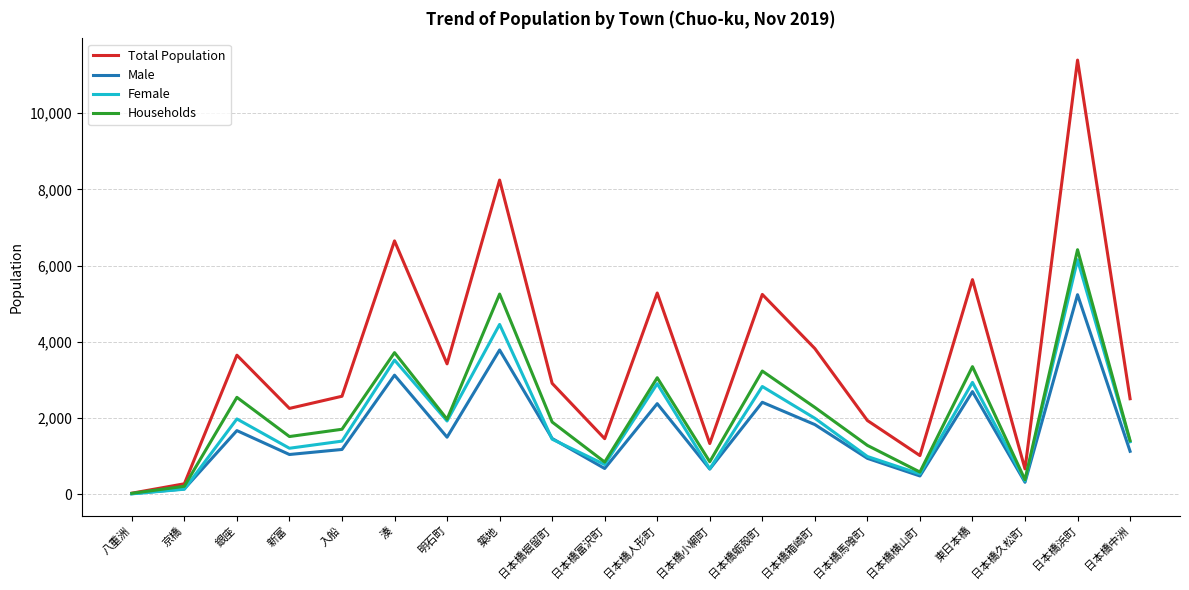

Is it true that Total Population equals 3923 at 築地?

False